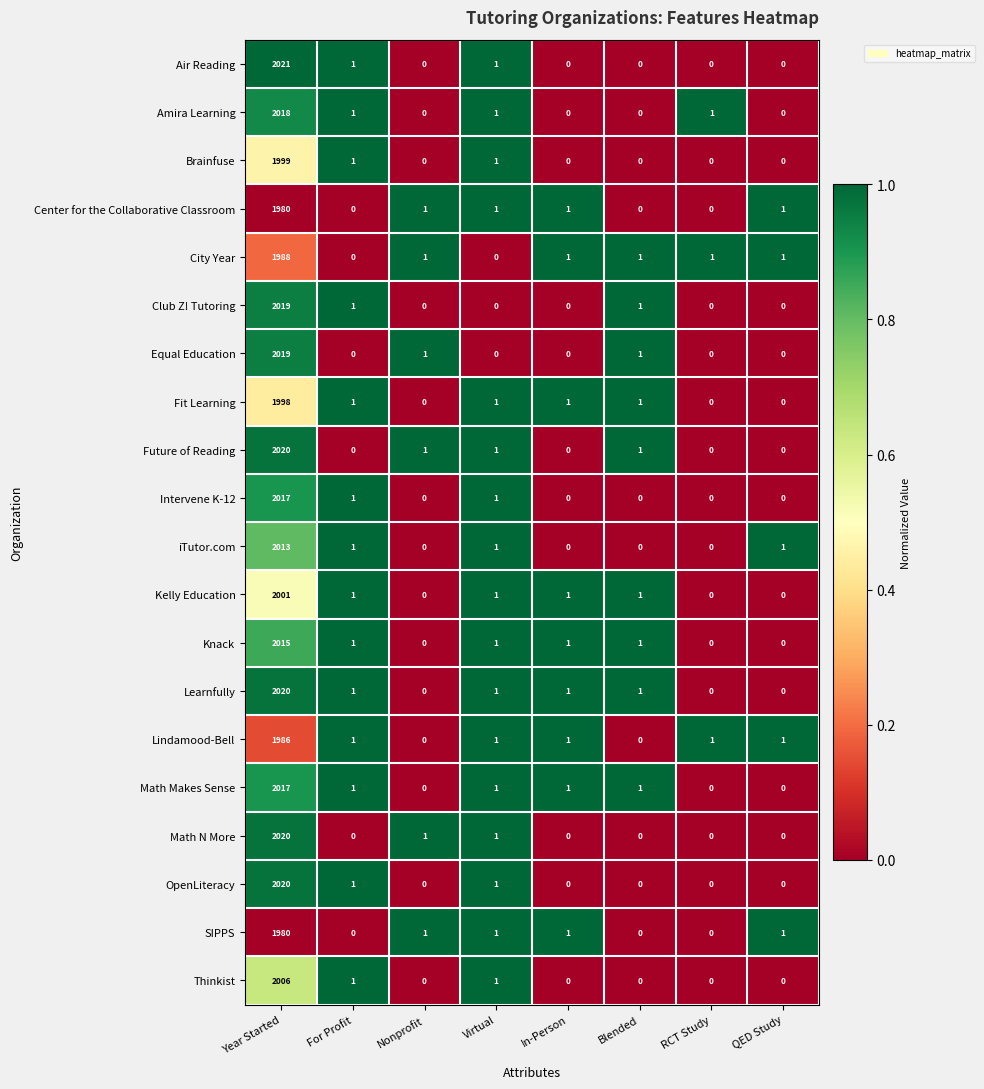

Which label corresponds to the largest value in the chart?

Year Started